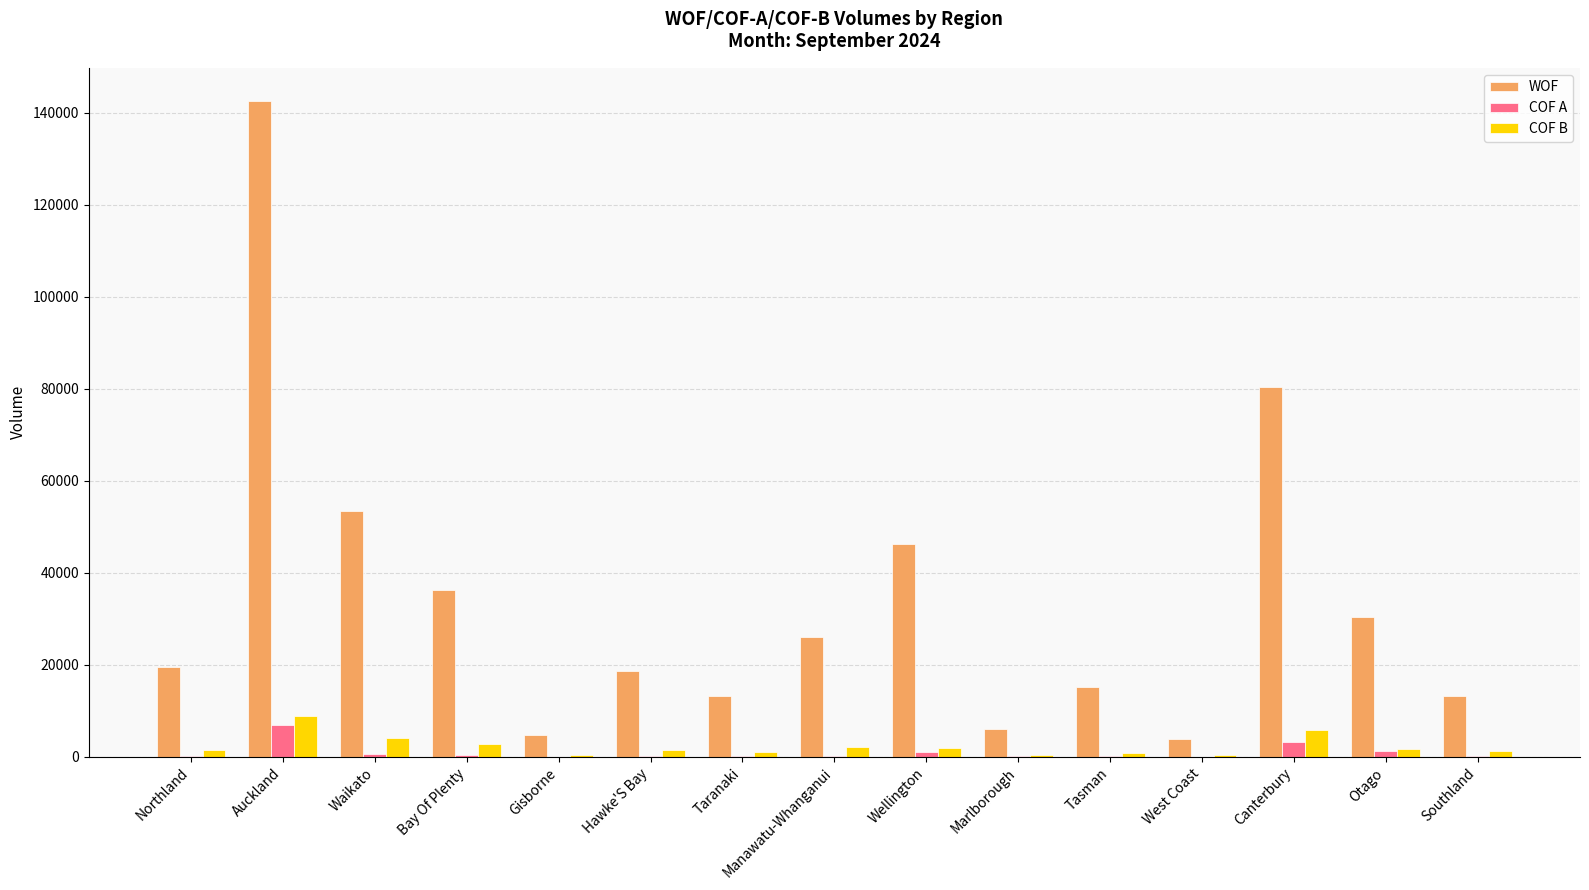

At which category is the sum across all series the highest?

Auckland